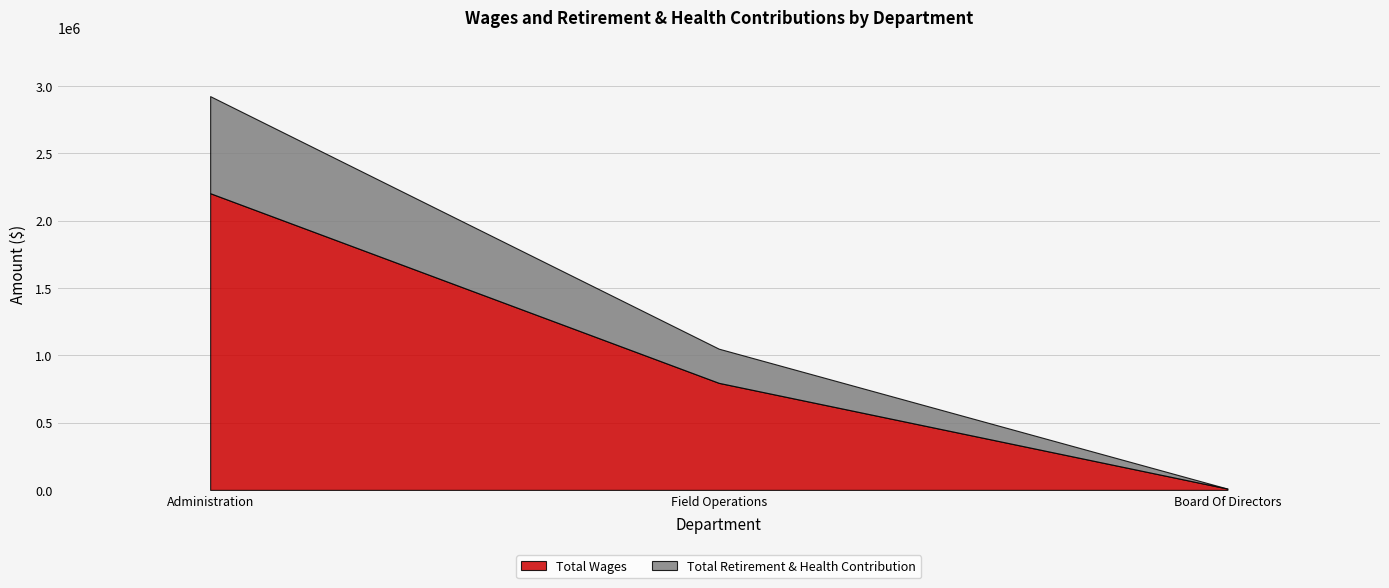

How many data points in Total Wages are less than 794839?

1